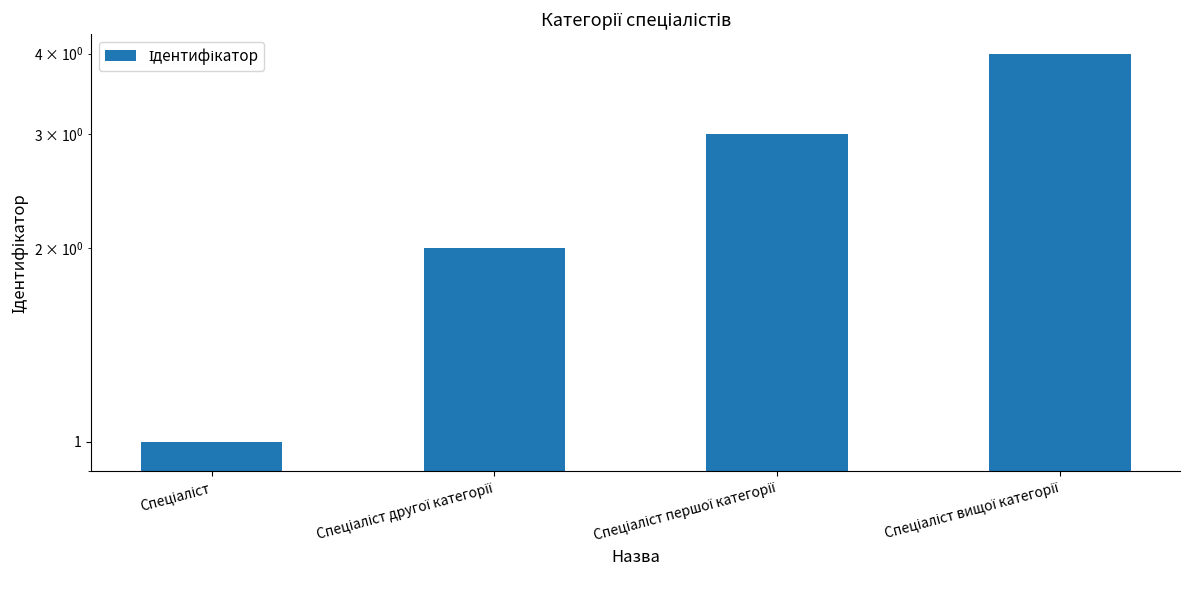

Count the values in the range 2 to 4.

3